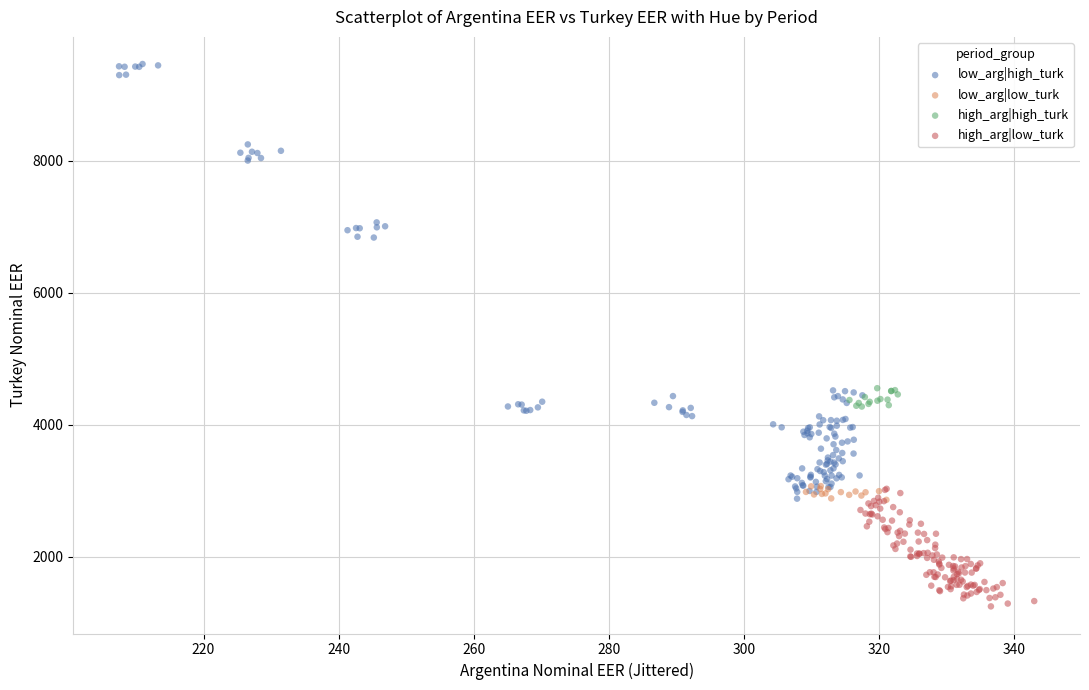

Which series contains the lowest Y value?

high_arg|low_turk